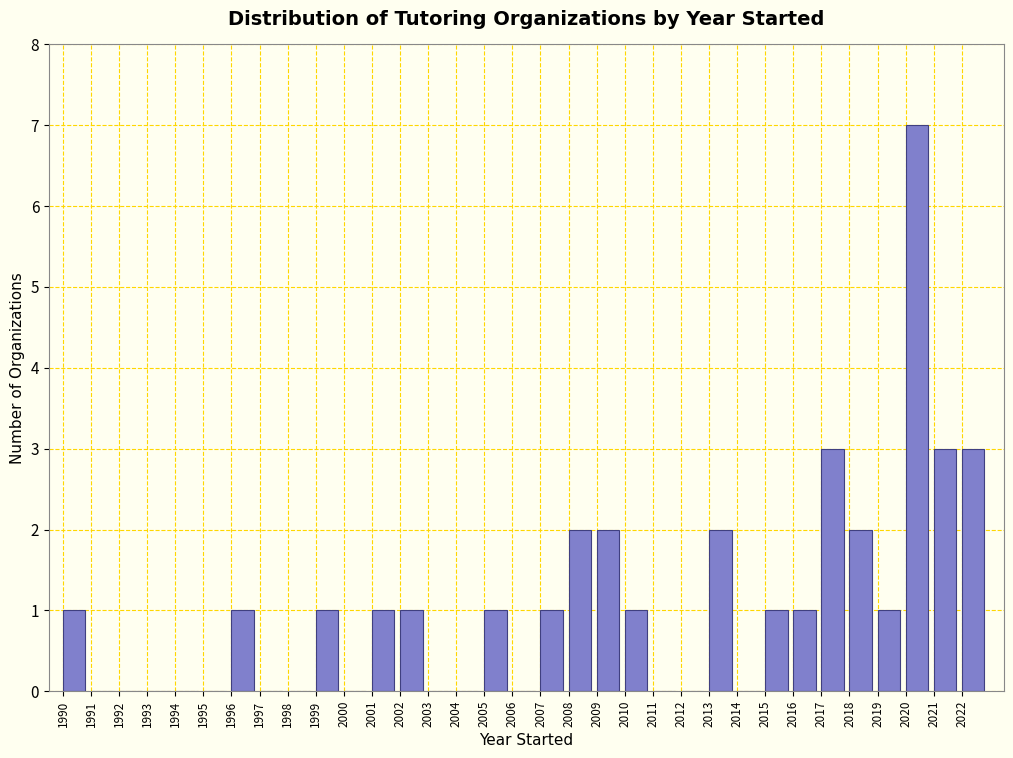

Reading left to right, transcribe this chart: for each bar, give the range it covers on the x-axis and its height. The values are not printed on the chart, so give them approximately, as read against the axis.

1990 to 1991: 1
1991 to 1992: 0
1992 to 1993: 0
1993 to 1994: 0
1994 to 1995: 0
1995 to 1996: 0
1996 to 1997: 1
1997 to 1998: 0
1998 to 1999: 0
1999 to 2000: 1
2000 to 2001: 0
2001 to 2002: 1
2002 to 2003: 1
2003 to 2004: 0
2004 to 2005: 0
2005 to 2006: 1
2006 to 2007: 0
2007 to 2008: 1
2008 to 2009: 2
2009 to 2010: 2
2010 to 2011: 1
2011 to 2012: 0
2012 to 2013: 0
2013 to 2014: 2
2014 to 2015: 0
2015 to 2016: 1
2016 to 2017: 1
2017 to 2018: 3
2018 to 2019: 2
2019 to 2020: 1
2020 to 2021: 7
2021 to 2022: 3
2022 to 2023: 3